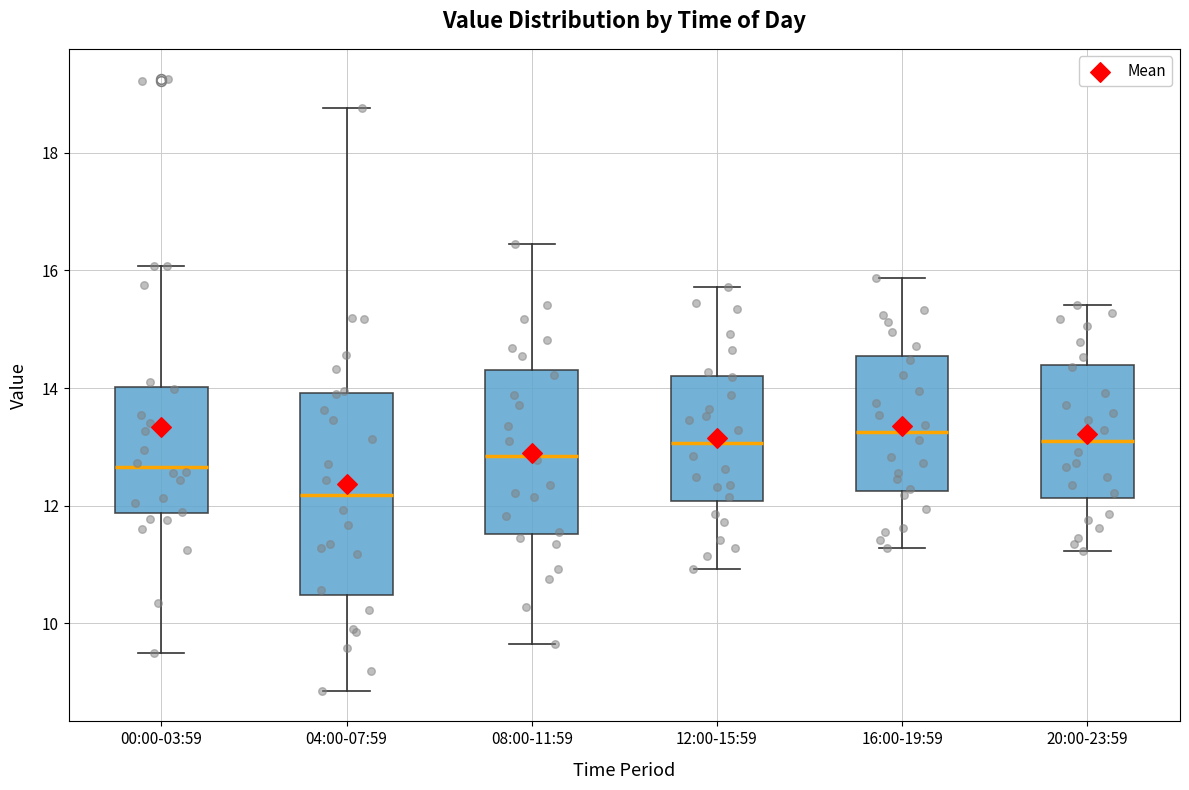

Reading left to right, read every box against the y-axis: the position of its median line, the range the box covers, and the ends of its whiskers. The values are not printed on the chart, so give them approximately, as read against the axis.

00:00-03:59: median 12.6, box 11.8 to 14.0, whiskers 9.6 to 16.0
04:00-07:59: median 12.2, box 10.4 to 14.0, whiskers 8.8 to 18.8
08:00-11:59: median 12.8, box 11.6 to 14.4, whiskers 9.6 to 16.4
12:00-15:59: median 13.0, box 12.0 to 14.2, whiskers 11.0 to 15.8
16:00-19:59: median 13.2, box 12.2 to 14.6, whiskers 11.2 to 15.8
20:00-23:59: median 13.2, box 12.2 to 14.4, whiskers 11.2 to 15.4